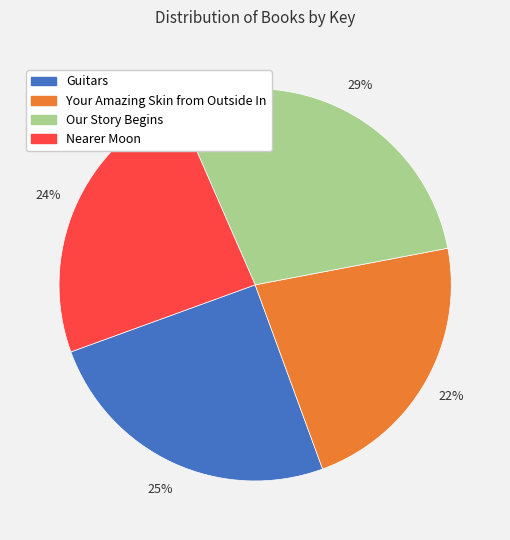

Does Your Amazing Skin from Outside In represent more than half of the total?

No